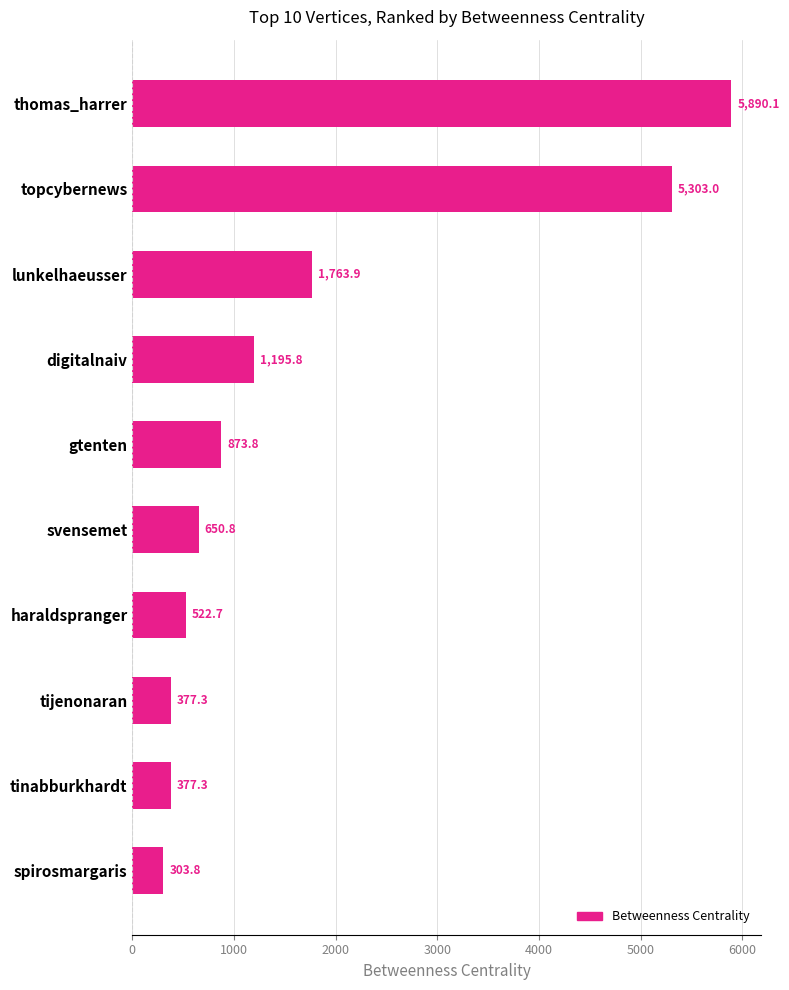

Where is the data nearest to the value 3096?

lunkelhaeusser